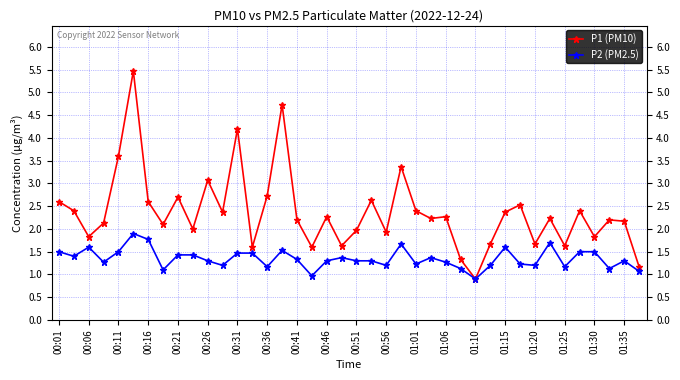

How many lines are shown in the chart?

2